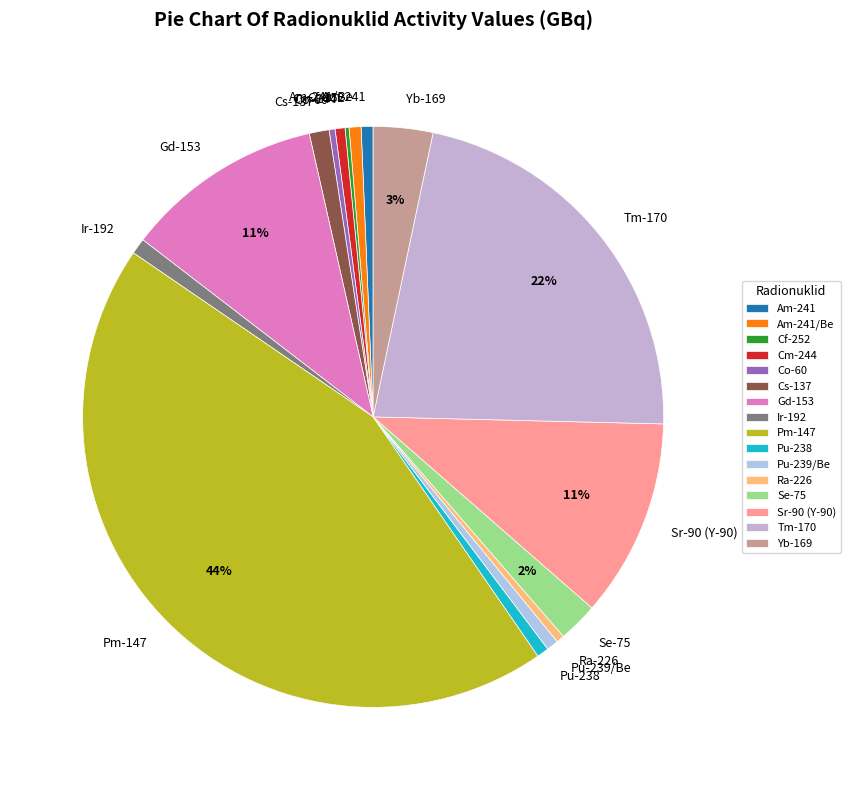

Is it true that Cm-244 is 1% of the pie?

True